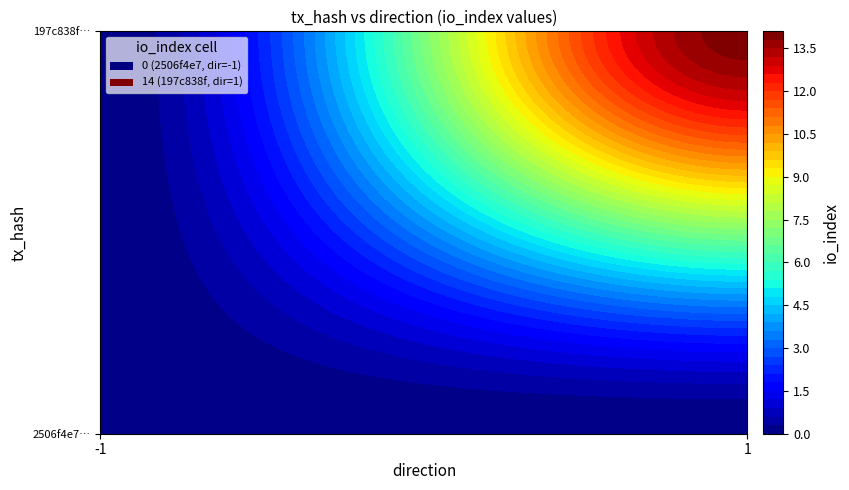

Reading left to right, transcribe all the data shown in this chart.

2506f4e768374b5749f063d7359ef0b6b579056: direction=-1	io_index=0
197c838f0d24201185840bb2d7ba0301f0e4cf3: direction=1	io_index=14